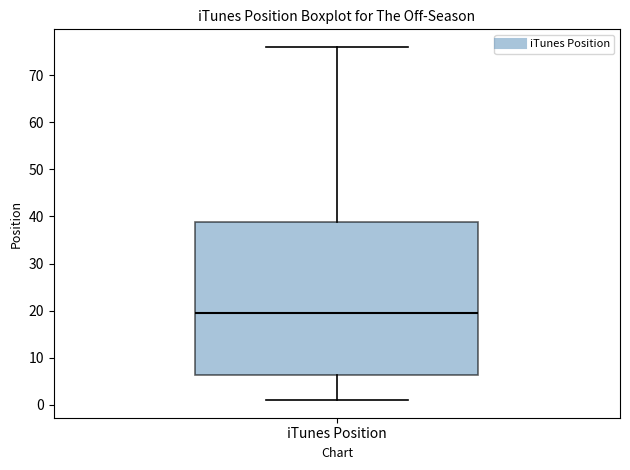

Where does the median line of the box for iTunes Position sit on the y-axis? The values are not printed on the chart, so give them approximately, as read against the axis.

20